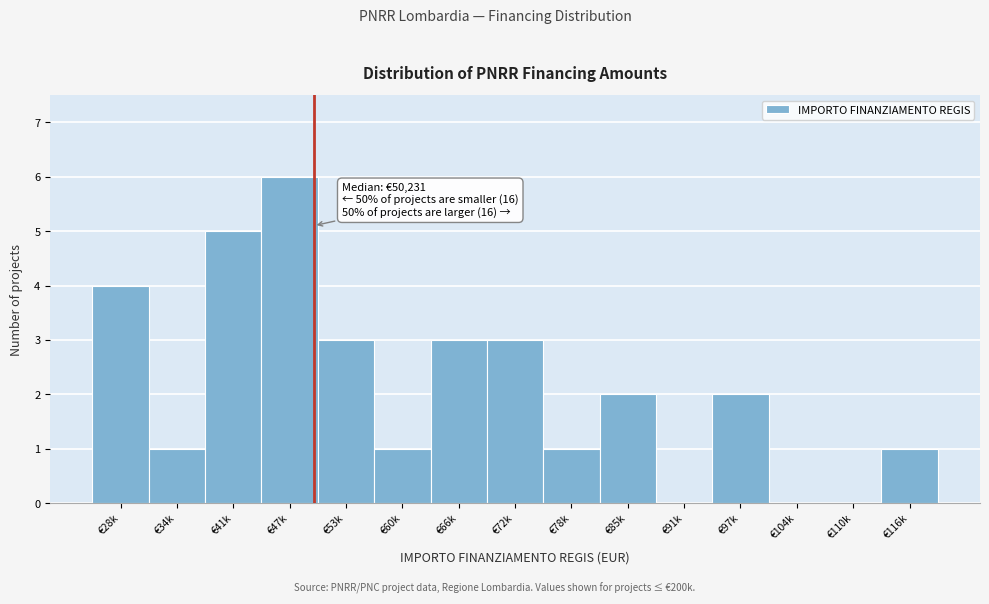

Reading right to left, what are all the values shown in this chart?

€116k=1	€110k=0	€104k=0	€97k=2	€91k=0	€85k=2	€78k=1	€72k=3	€66k=3	€60k=1	€53k=3	€47k=6	€41k=5	€34k=1	€28k=4